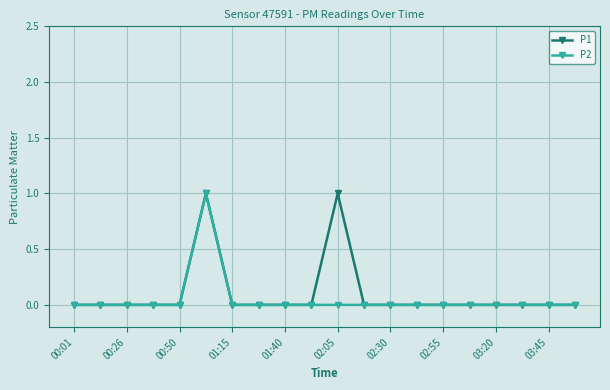

Reading left to right, extract all data points from this chart.

P1: 0	0	0	0	0	1	0	0	0	0	1	0	0	0	0	0	0	0	0	0
P2: 0	0	0	0	0	1	0	0	0	0	0	0	0	0	0	0	0	0	0	0